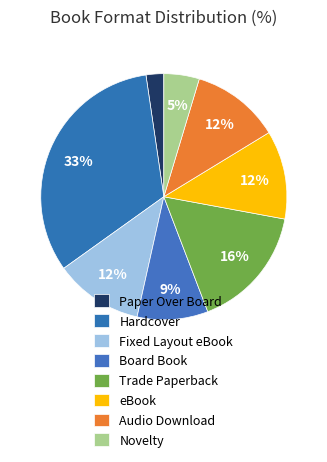

The Fixed Layout eBook slice represents 16% of the pie. True or false?

False